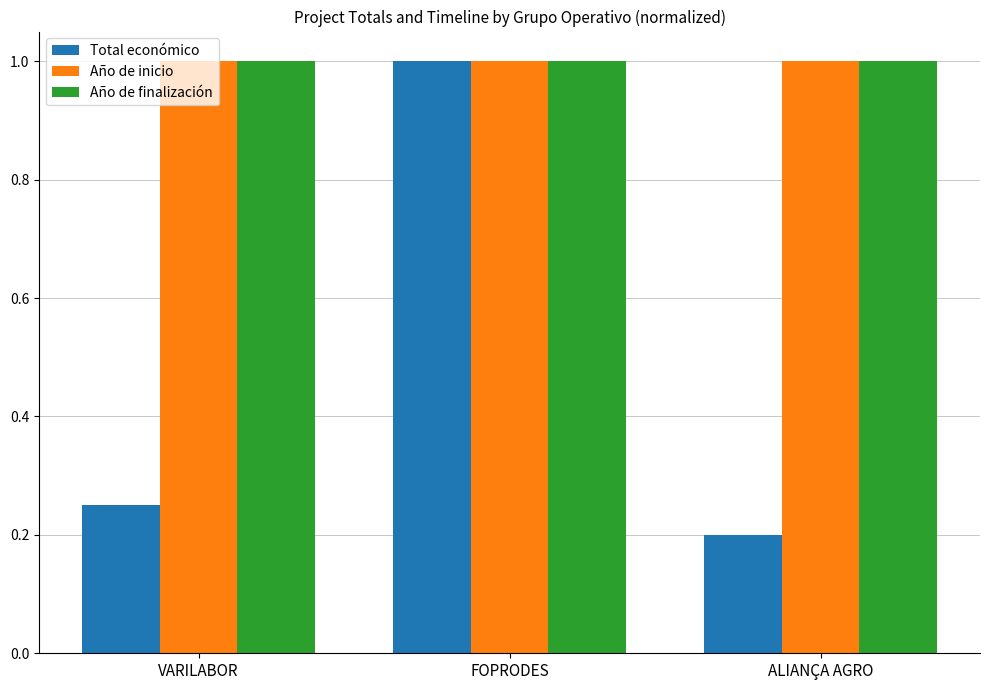

Rank the categories by Total económico value from highest to lowest.

FOPRODES, VARILABOR, ALIANÇA AGRO